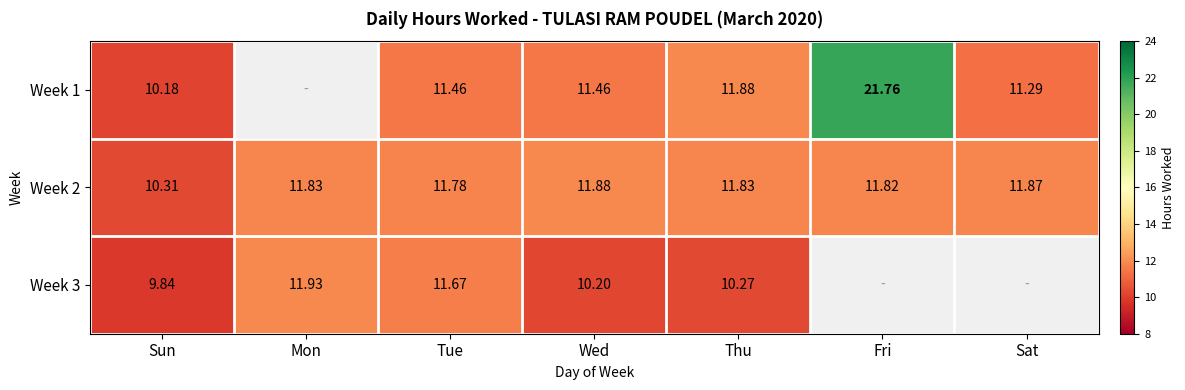

What is the approximate value of Week 2 at Sat?

11.9